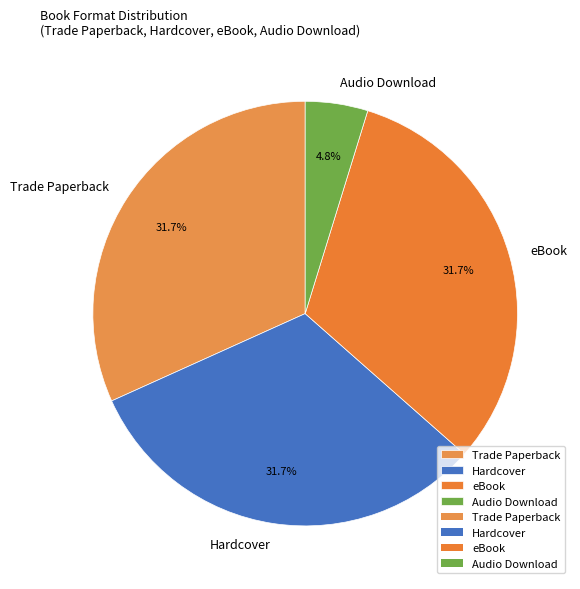

Is there a majority slice in this chart?

No